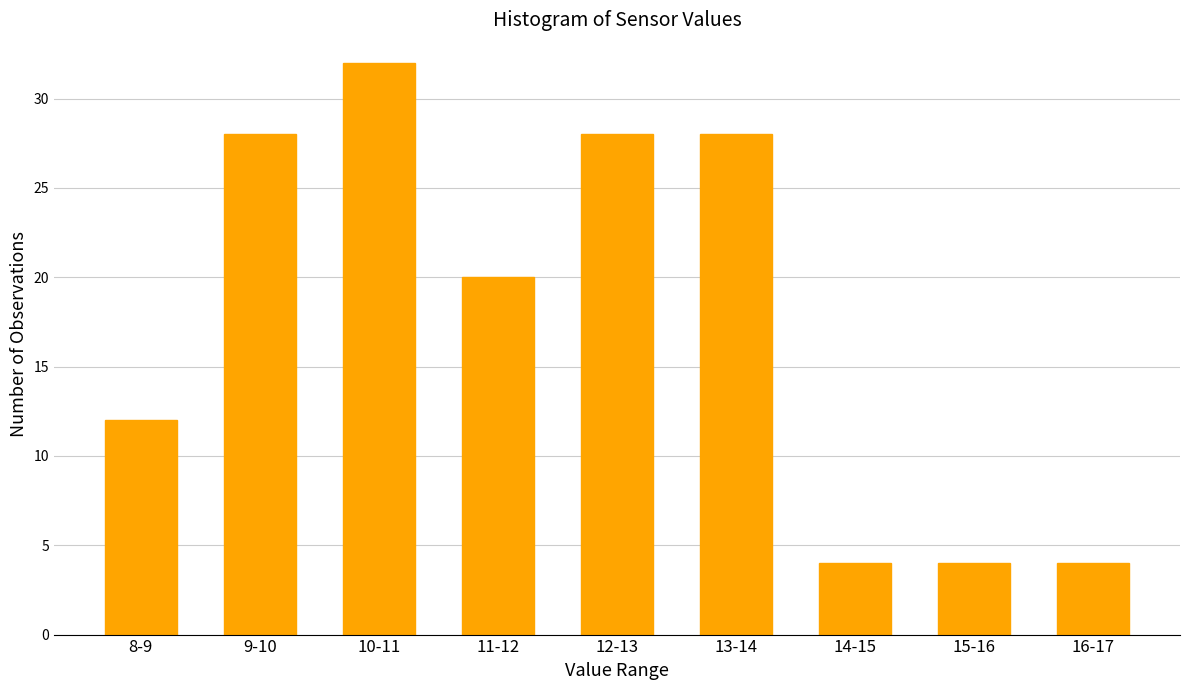

Reading left to right, extract all data points from this chart.

12	28	32	20	28	28	4	4	4